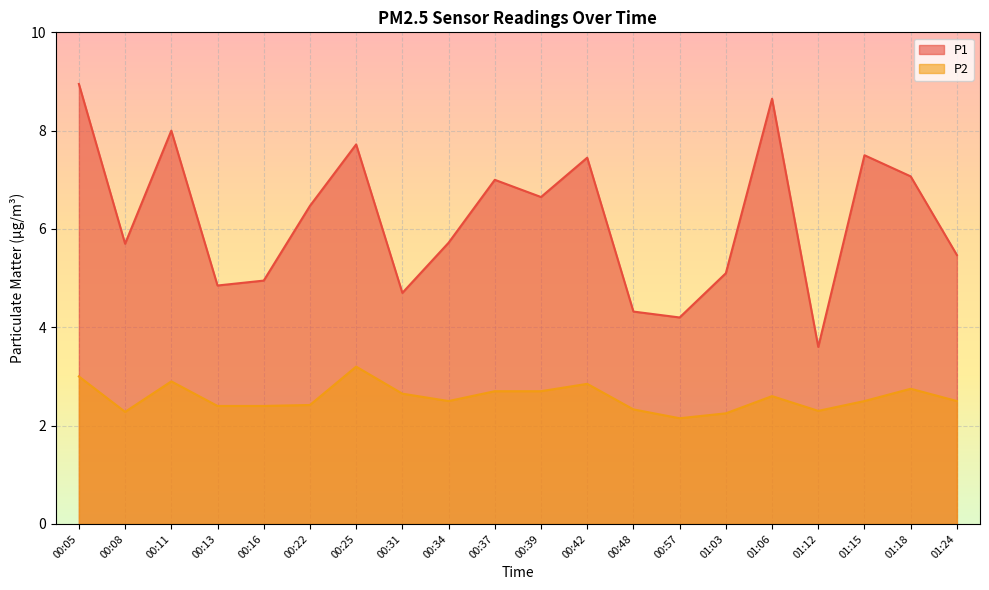

How many interior local valleys does the P1 series have?

6